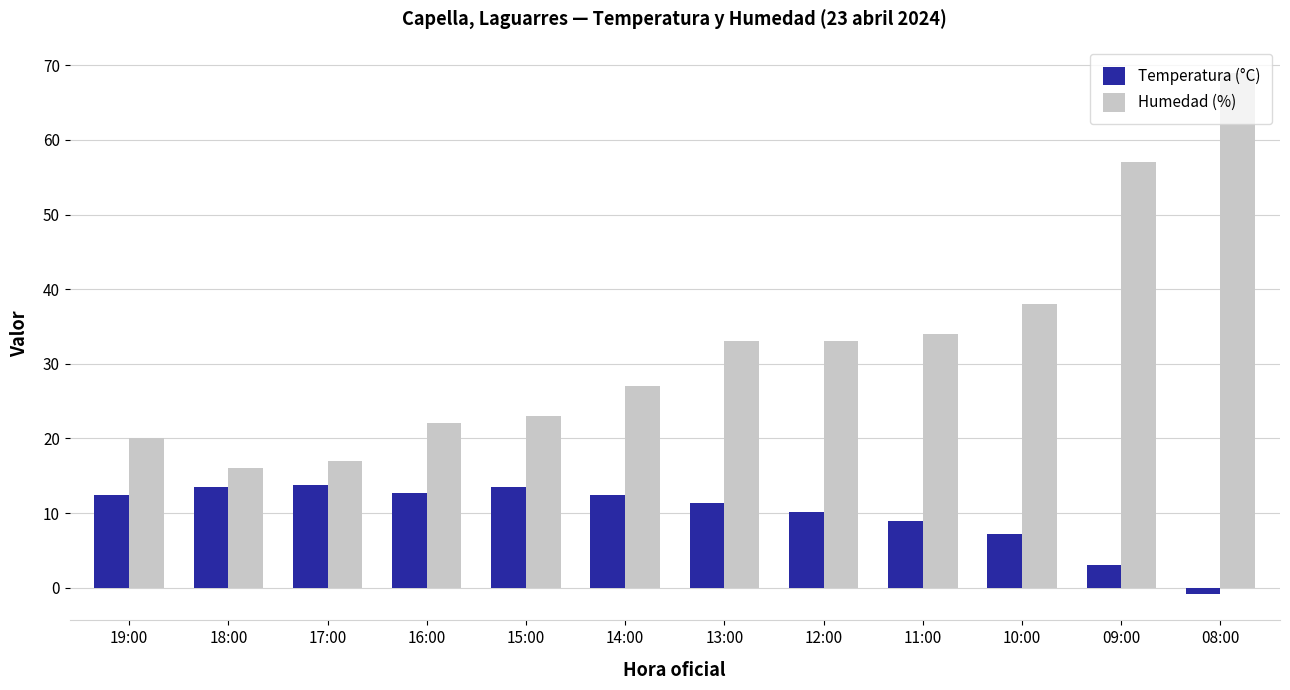

Is the value of Humedad (%) at 19:00 greater than the value of Temperatura (°C) at 13:00?

Yes